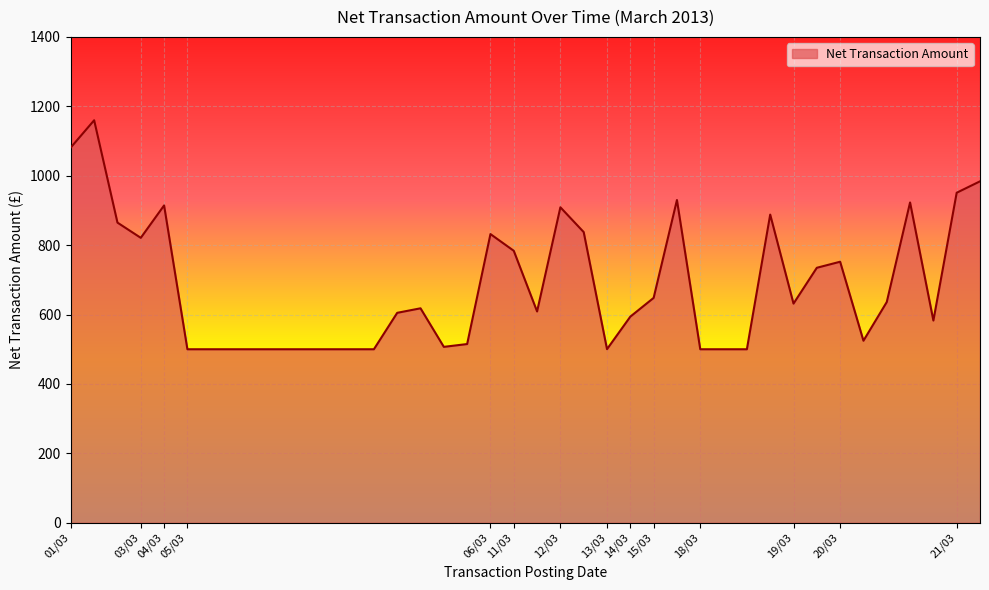

What is the minimum value shown in the chart?

500.0